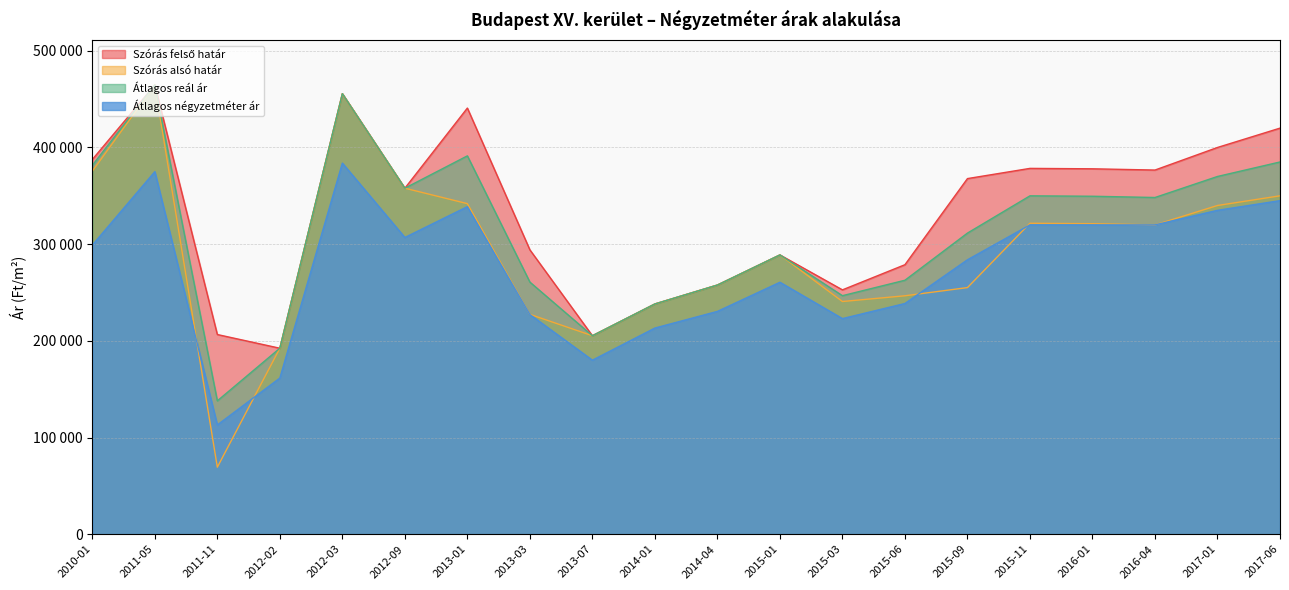

What is the label of the 9th point from the left?

2013-07